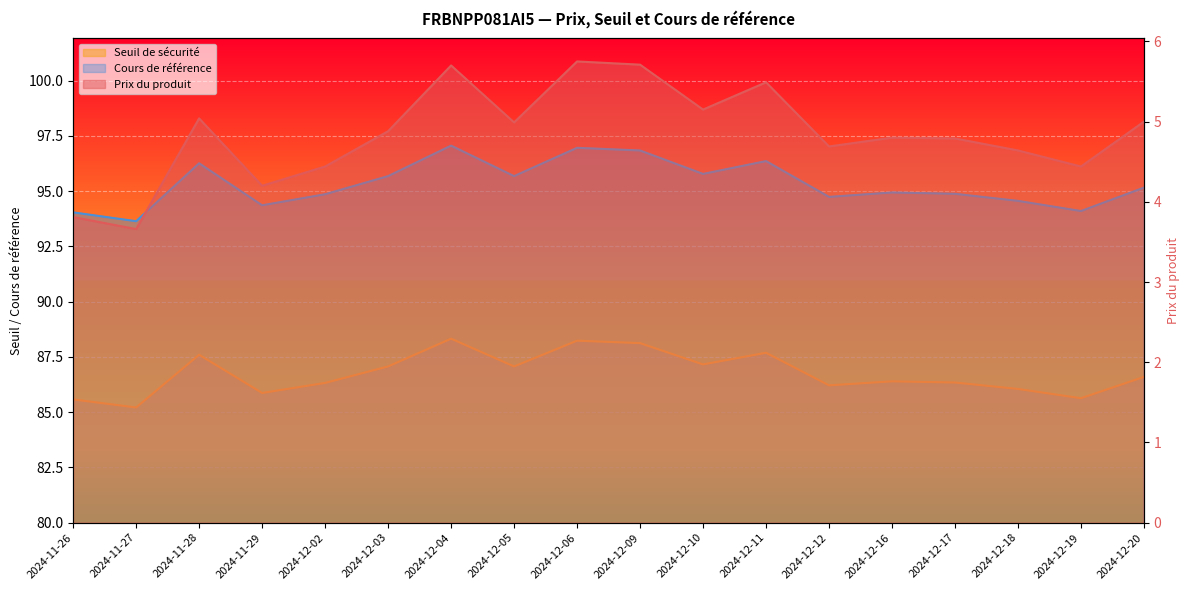

What is the difference between the second highest and second lowest values in the Cours de référence series?

2.9